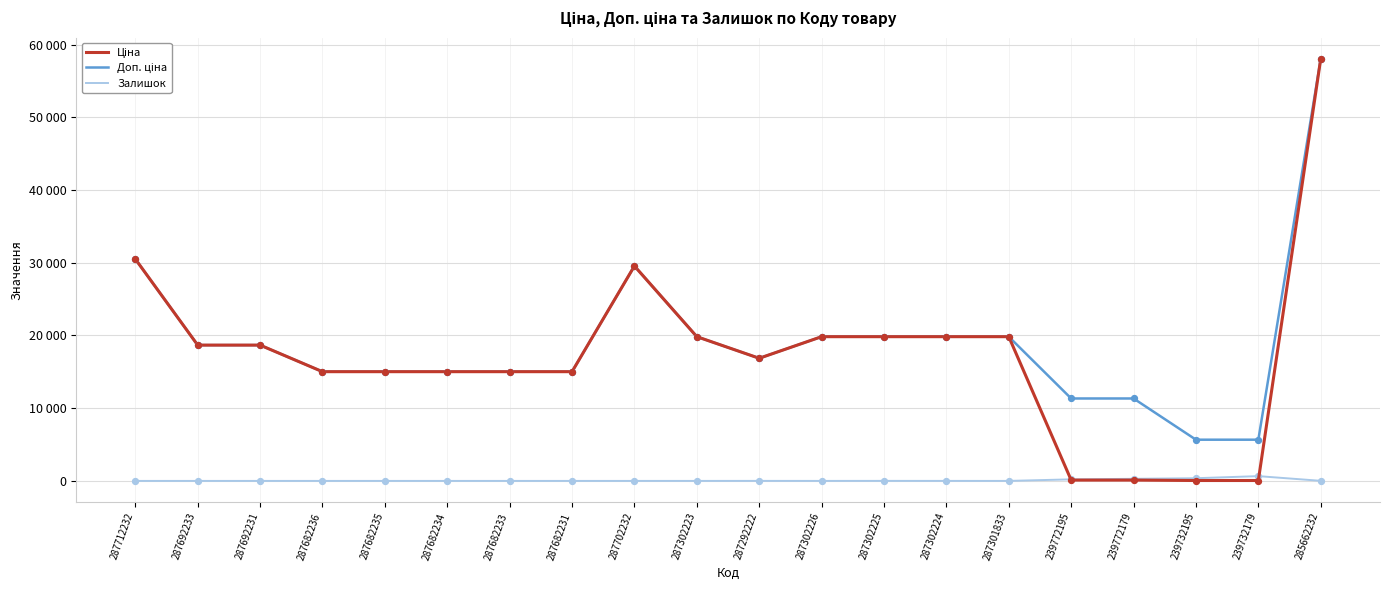

What is the total value across all series at 239772179?

11737.3